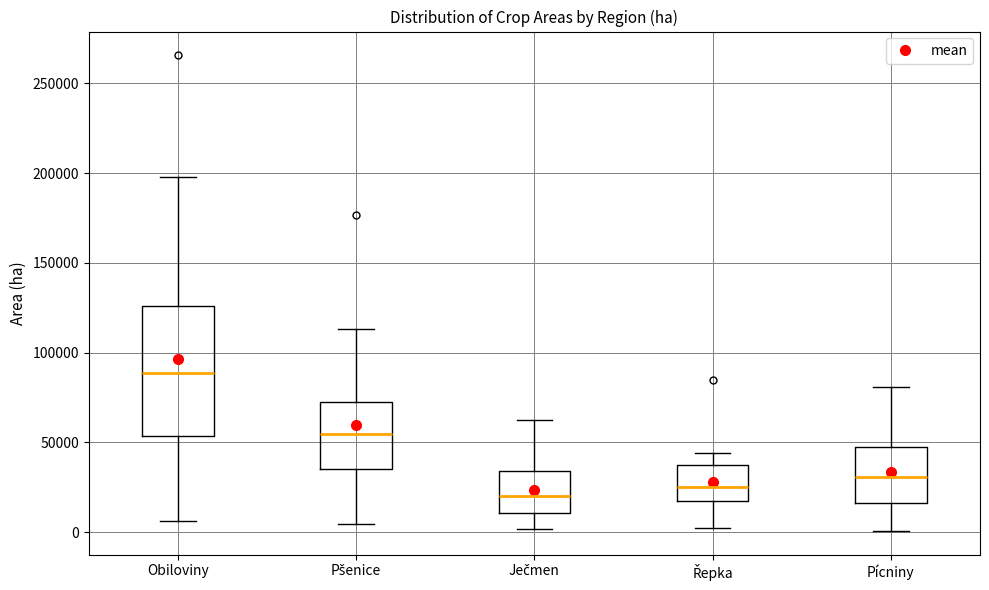

Reading left to right, read every box against the y-axis: the position of its median line, the range the box covers, and the ends of its whiskers. The values are not printed on the chart, so give them approximately, as read against the axis.

Obiloviny: median 90000, box 55000 to 125000, whiskers 5000 to 200000
Pšenice: median 55000, box 35000 to 70000, whiskers 5000 to 115000
Ječmen: median 20000, box 10000 to 35000, whiskers 0 to 60000
Řepka: median 25000, box 15000 to 35000, whiskers 0 to 45000
Pícniny: median 30000, box 15000 to 45000, whiskers 0 to 80000